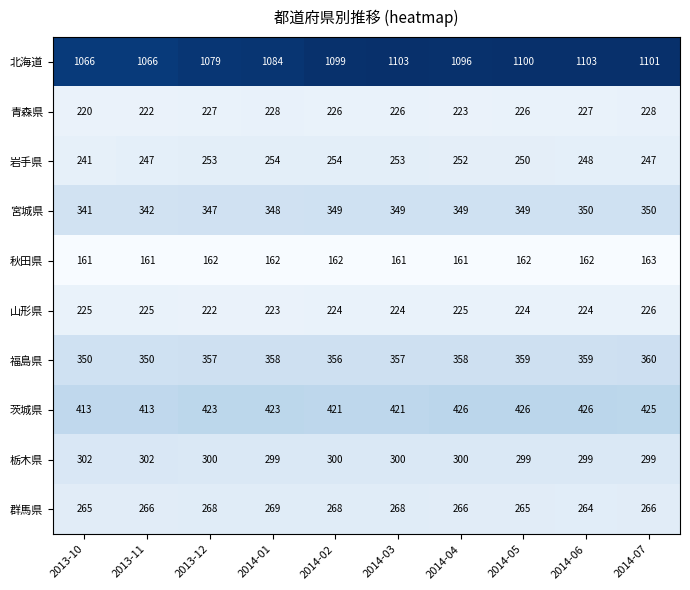

Which series has the largest total across all categories?

北海道